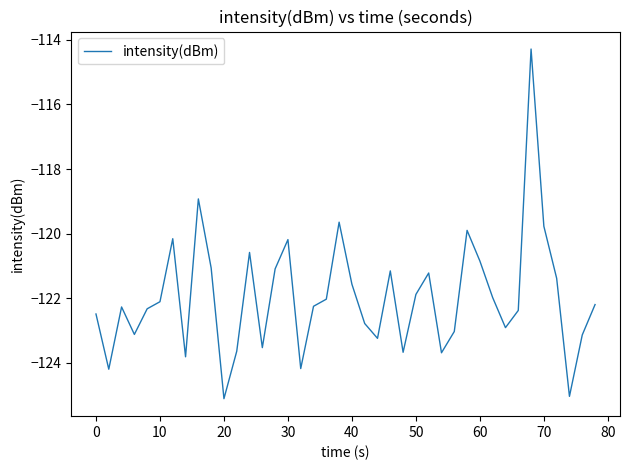

What is the greatest value displayed?

-114.3